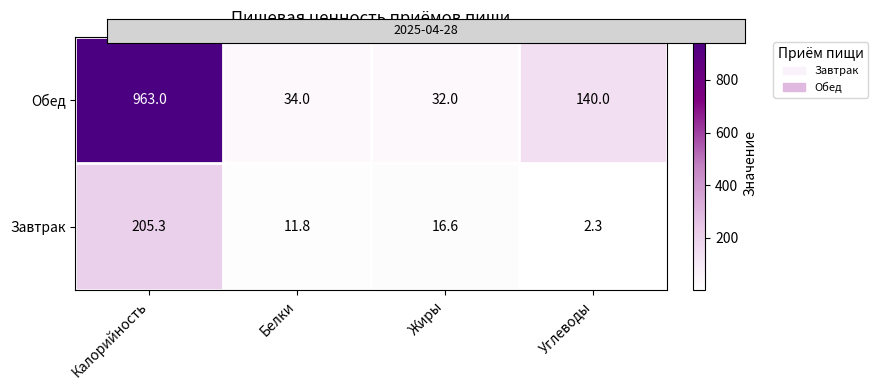

At which label is Завтрак closest to 103?

Жиры